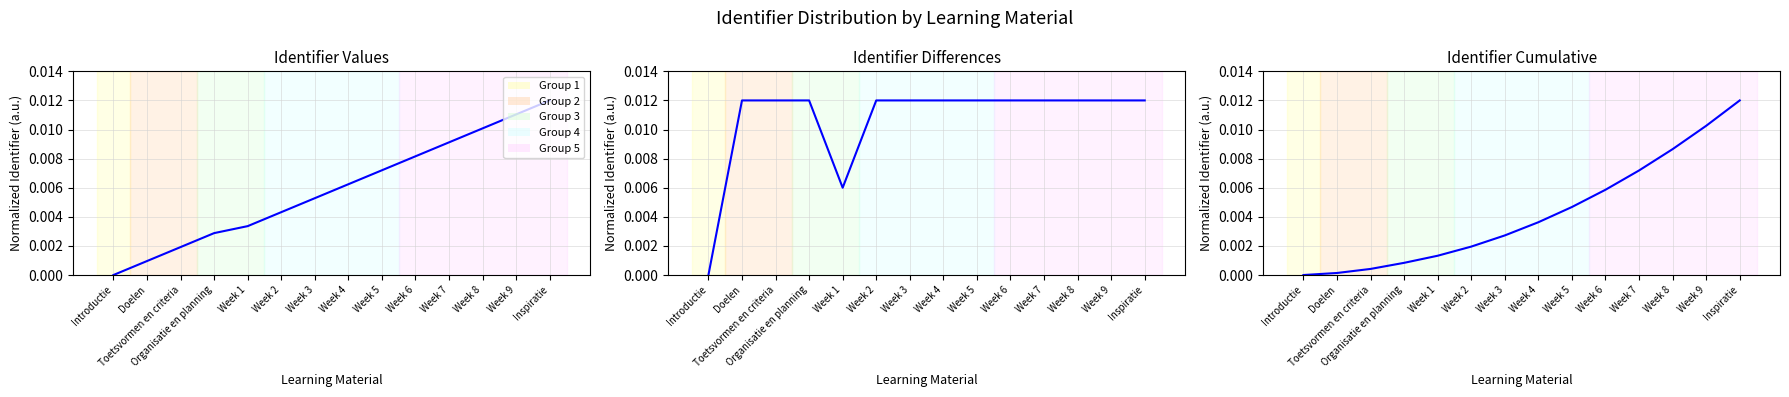

The Identifier Cumulative series shows 0.0 at Introductie. True or false?

True